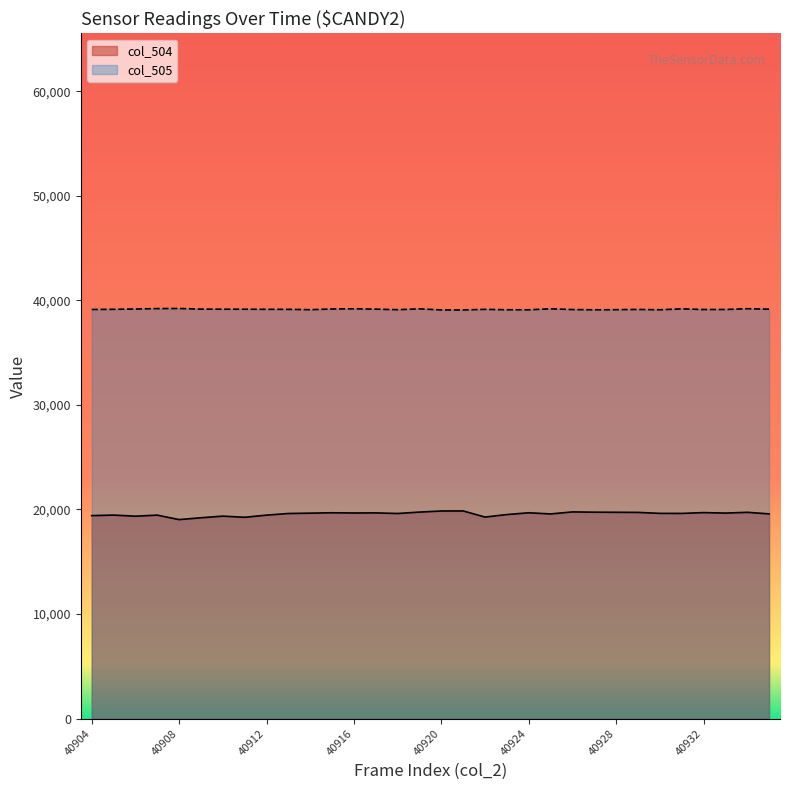

At how many categories does at least one series exceed 23922?

32